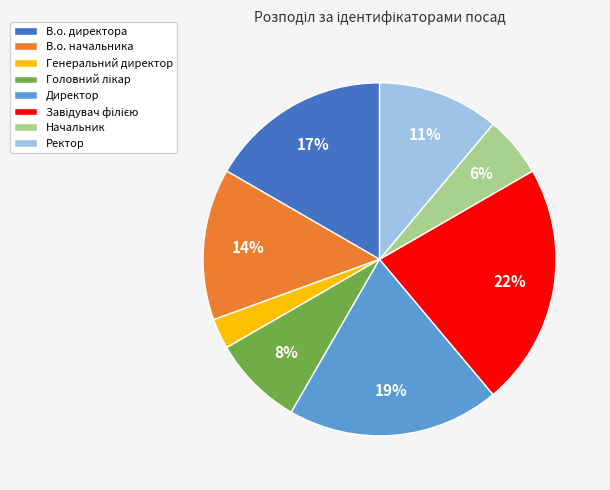

Is the sum of Директор and В.о. директора greater than half?

No